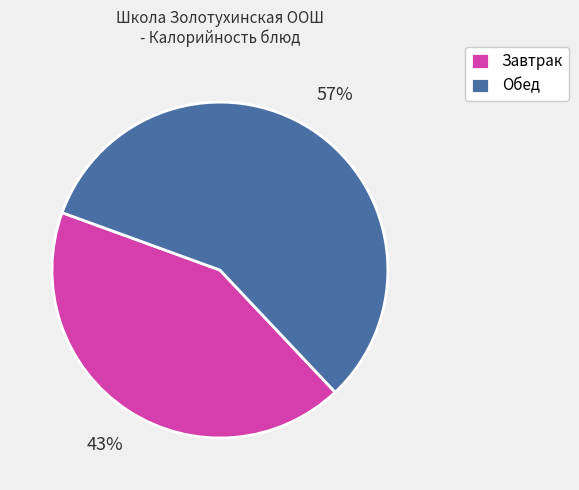

To the nearest percent, what portion does Обед represent?

57%